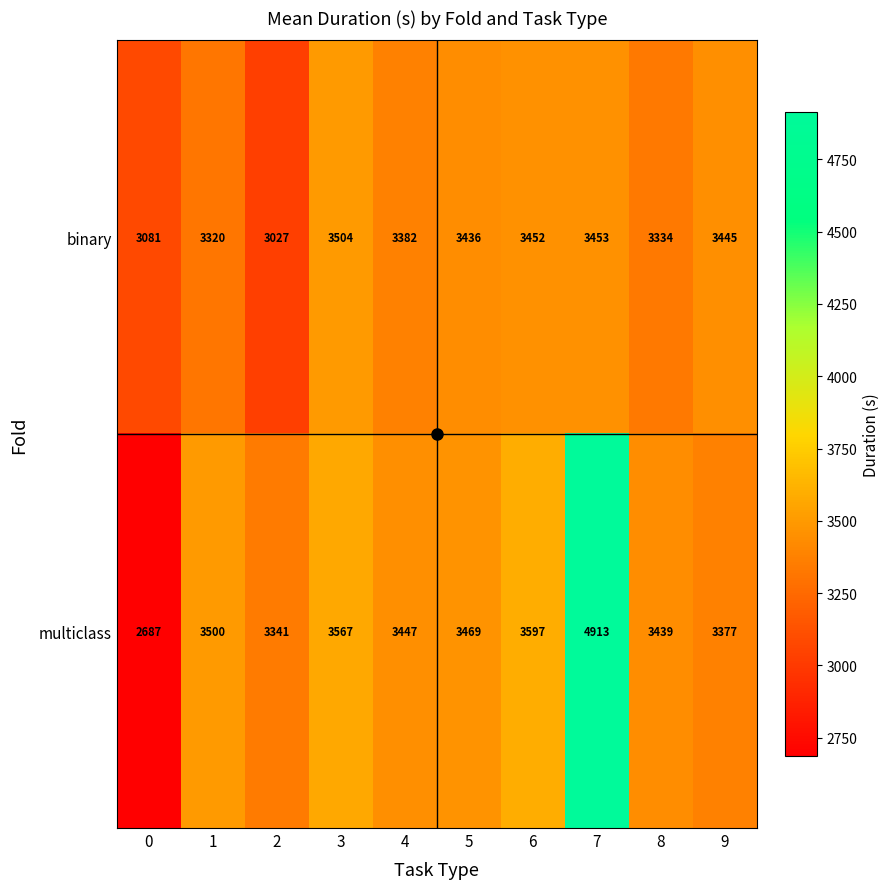

The binary series shows 3382 at 4. True or false?

True